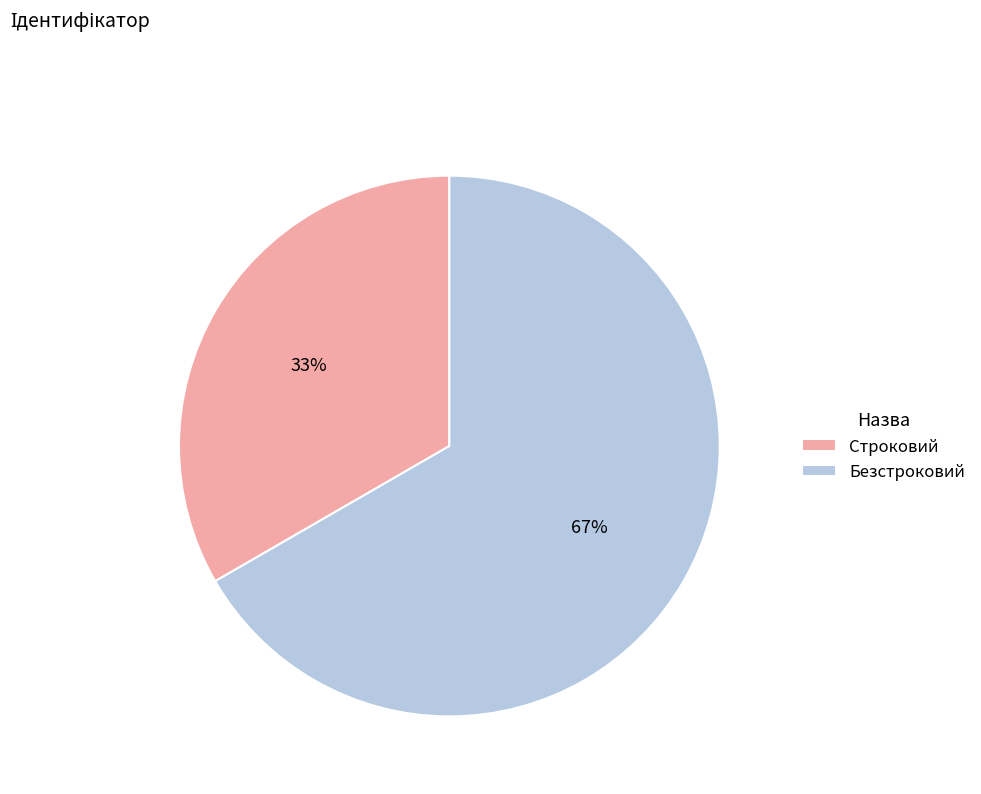

Do Безстроковий and Строковий together represent more than half of the pie?

Yes